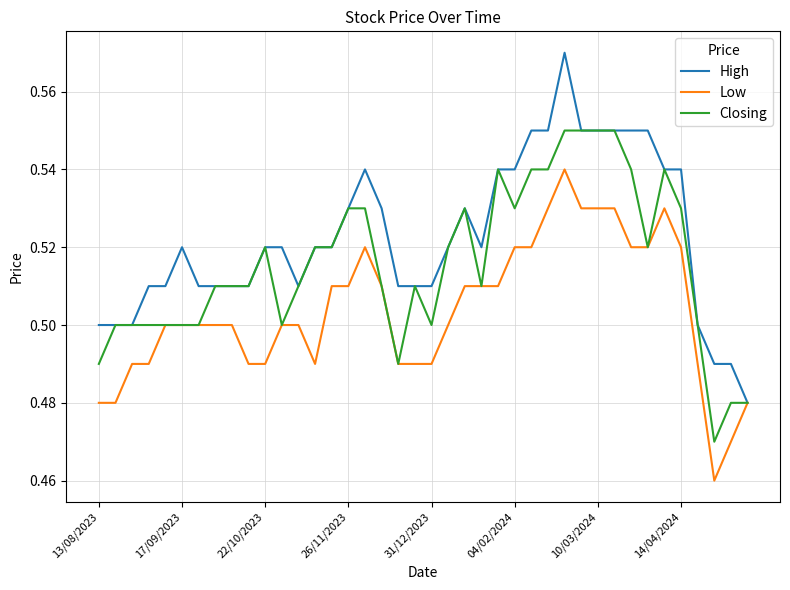

Which series has the largest total across all categories?

High